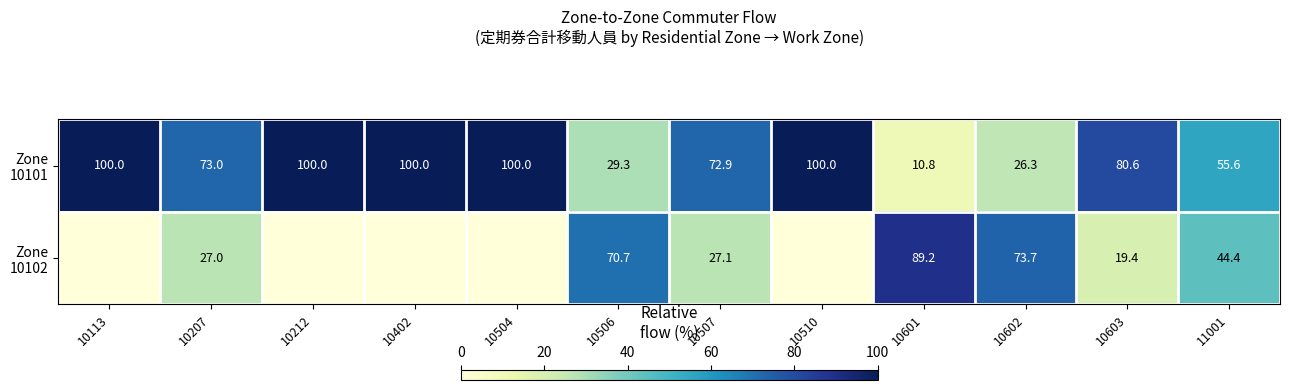

What is the total value across all series at 11001?

100.0